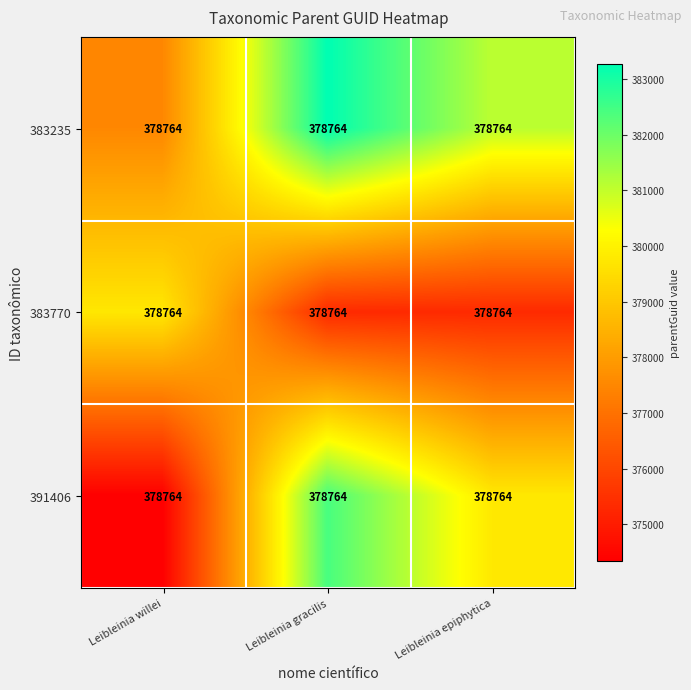

Where is 383770 nearest to the value 377537?

Leibleinia gracilis